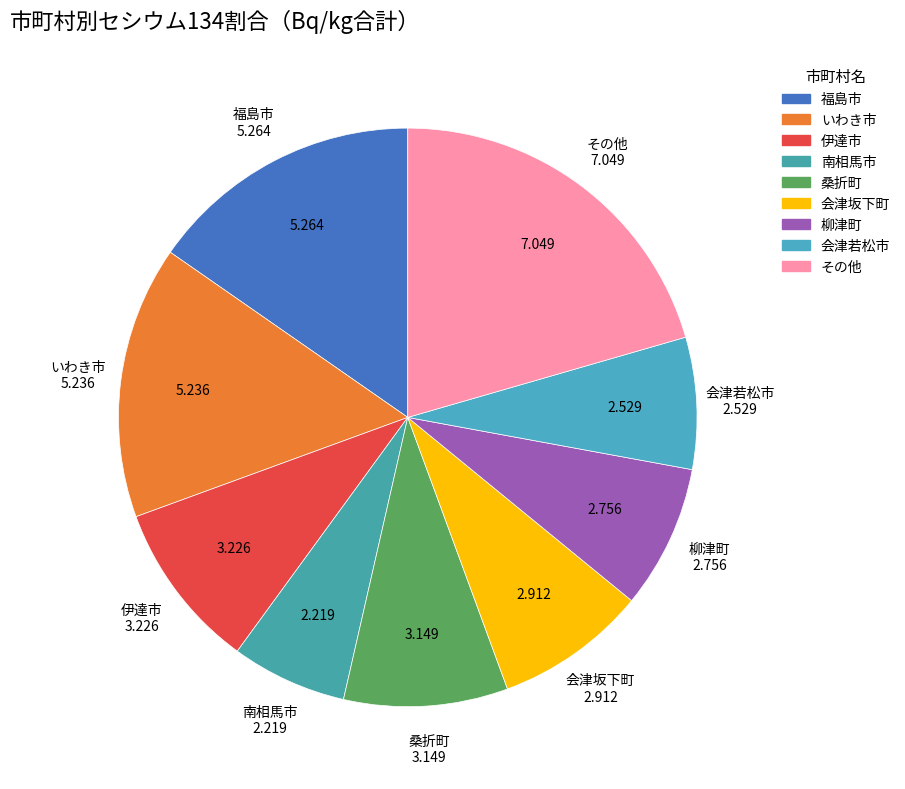

Between 福島市 and 南相馬市, which is larger?

福島市